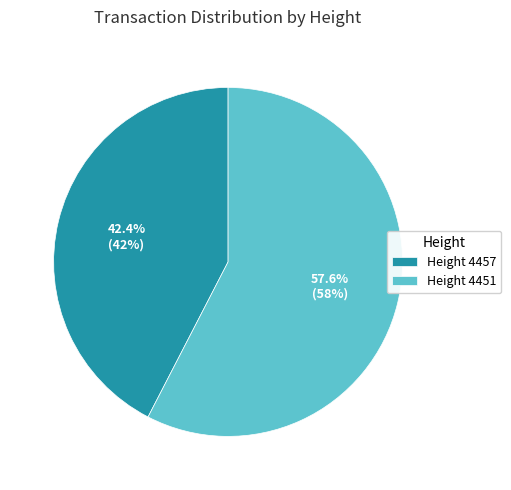

To the nearest percent, what is the average slice percentage?

50%